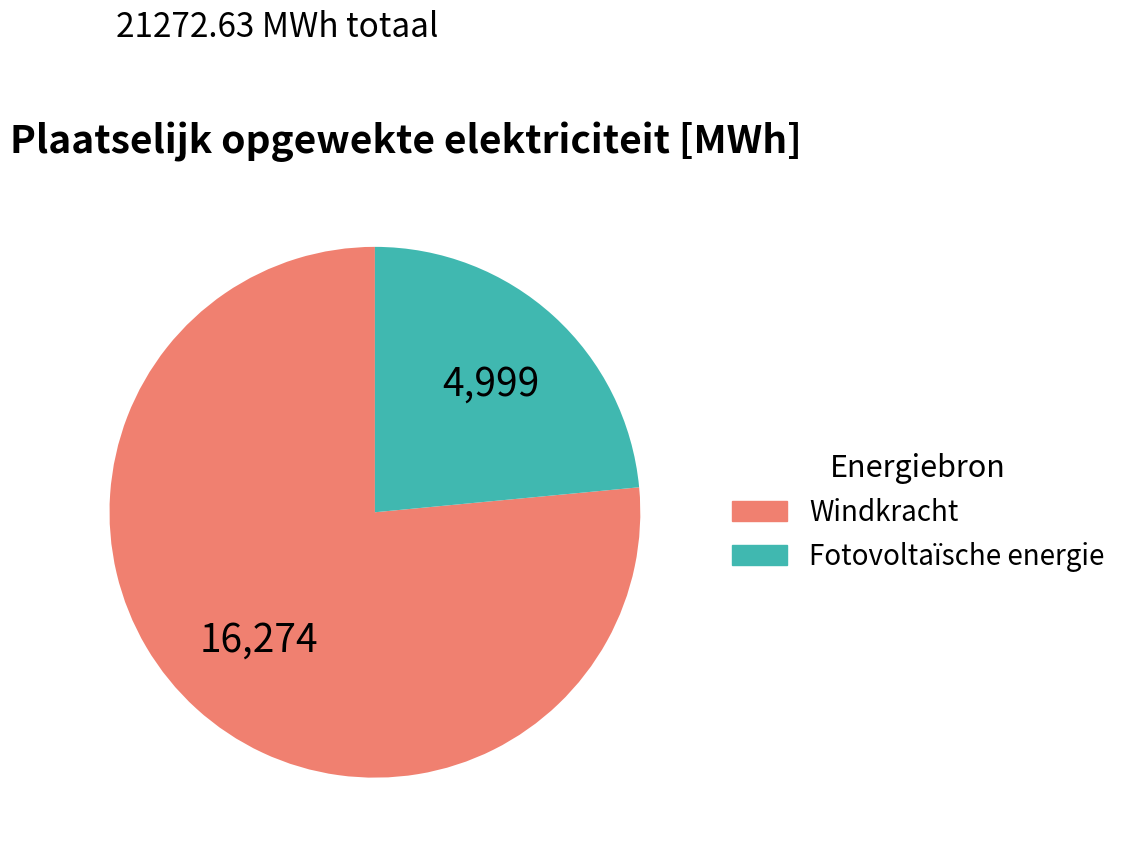

Is there a majority slice in this chart?

Yes